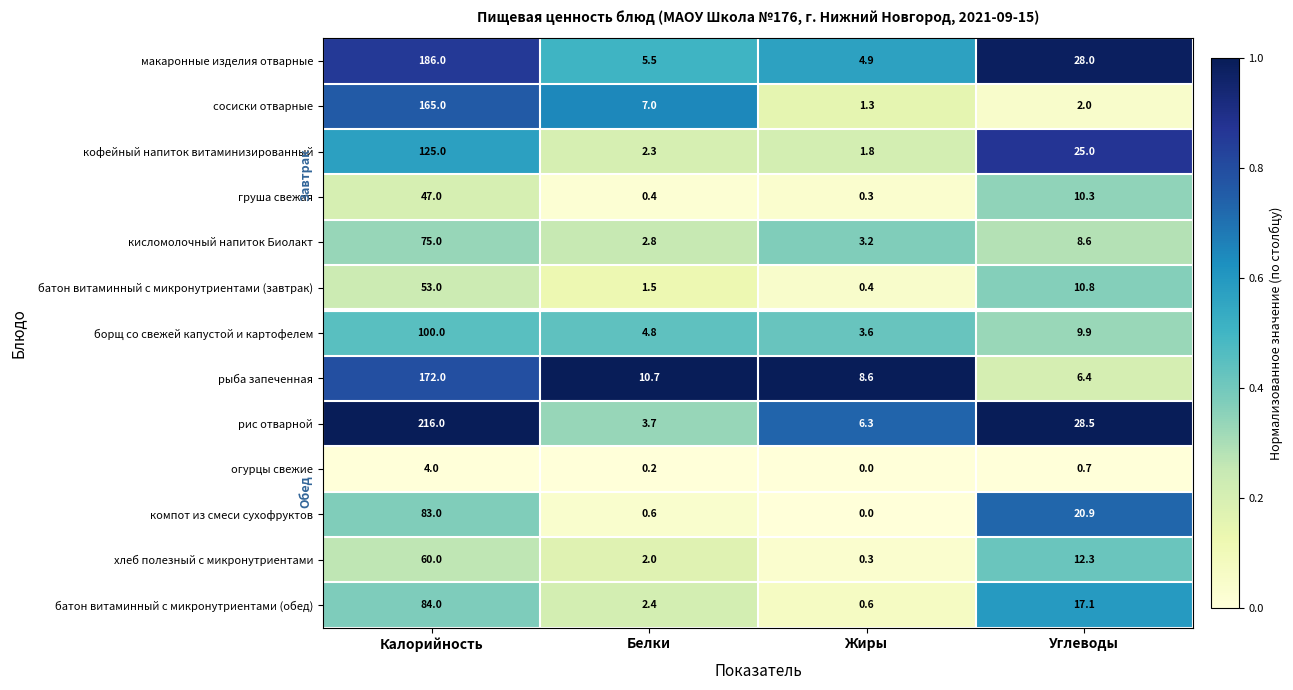

At how many categories does at least one series exceed 0?

4